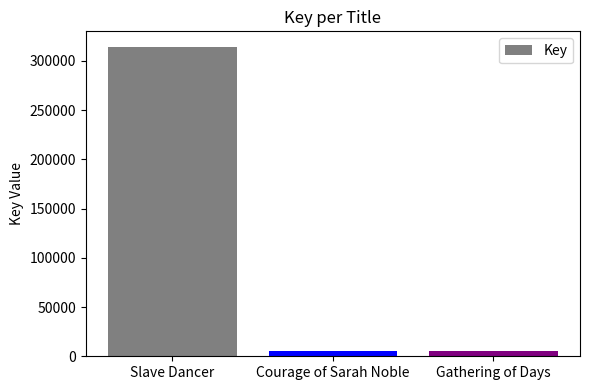

What is the smallest value displayed?

5167